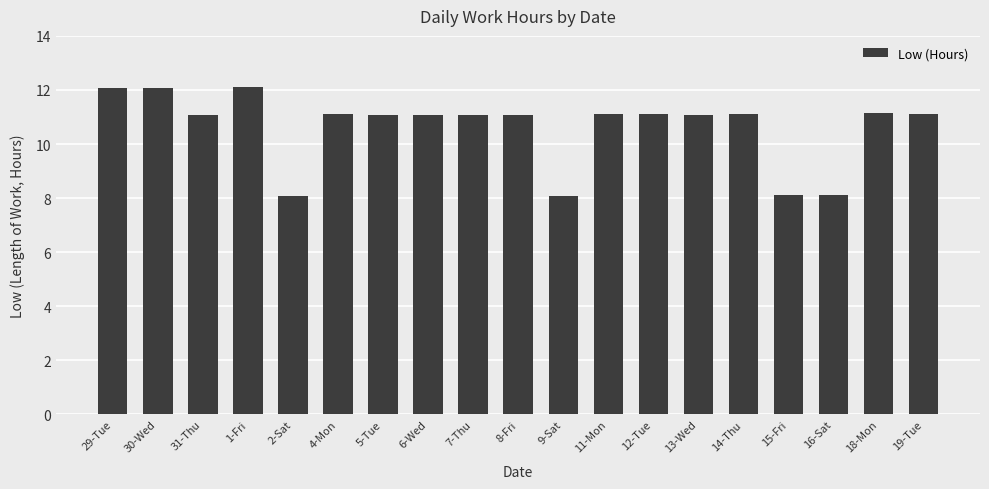

What is the average value?

10.6